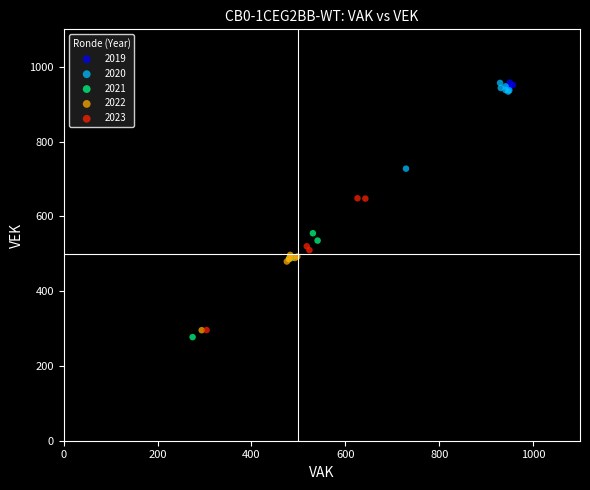

What are all the series names shown in the legend?

2019, 2020, 2021, 2022, 2023